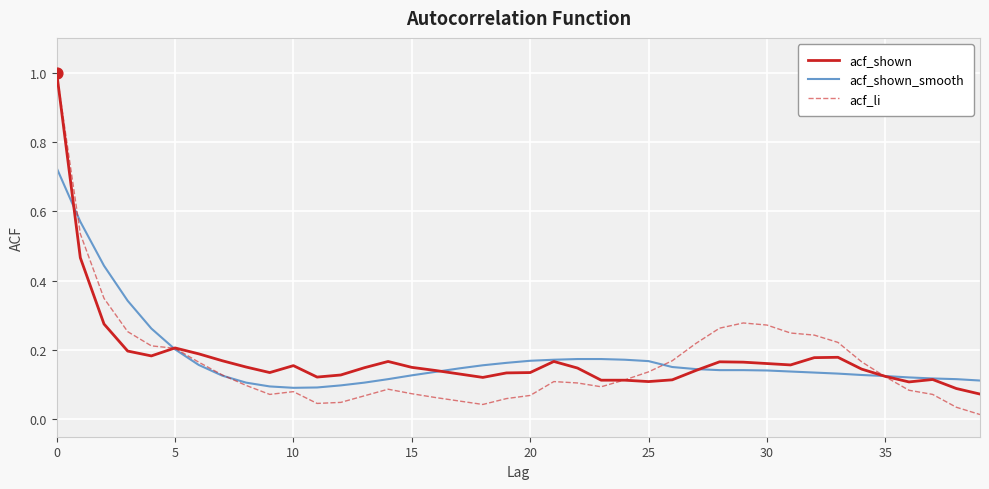

Which series has the widest spread of values?

acf_li